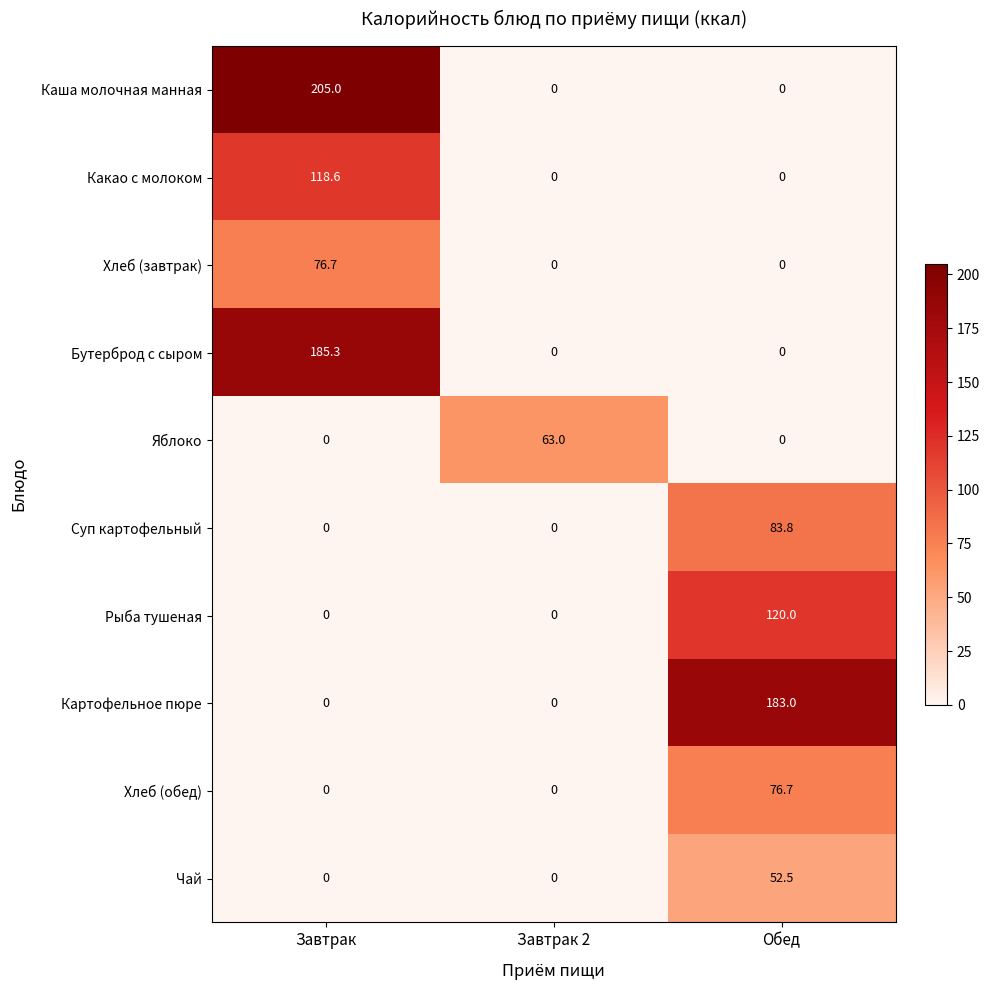

What is the sum of all Хлеб (завтрак) values?

76.7